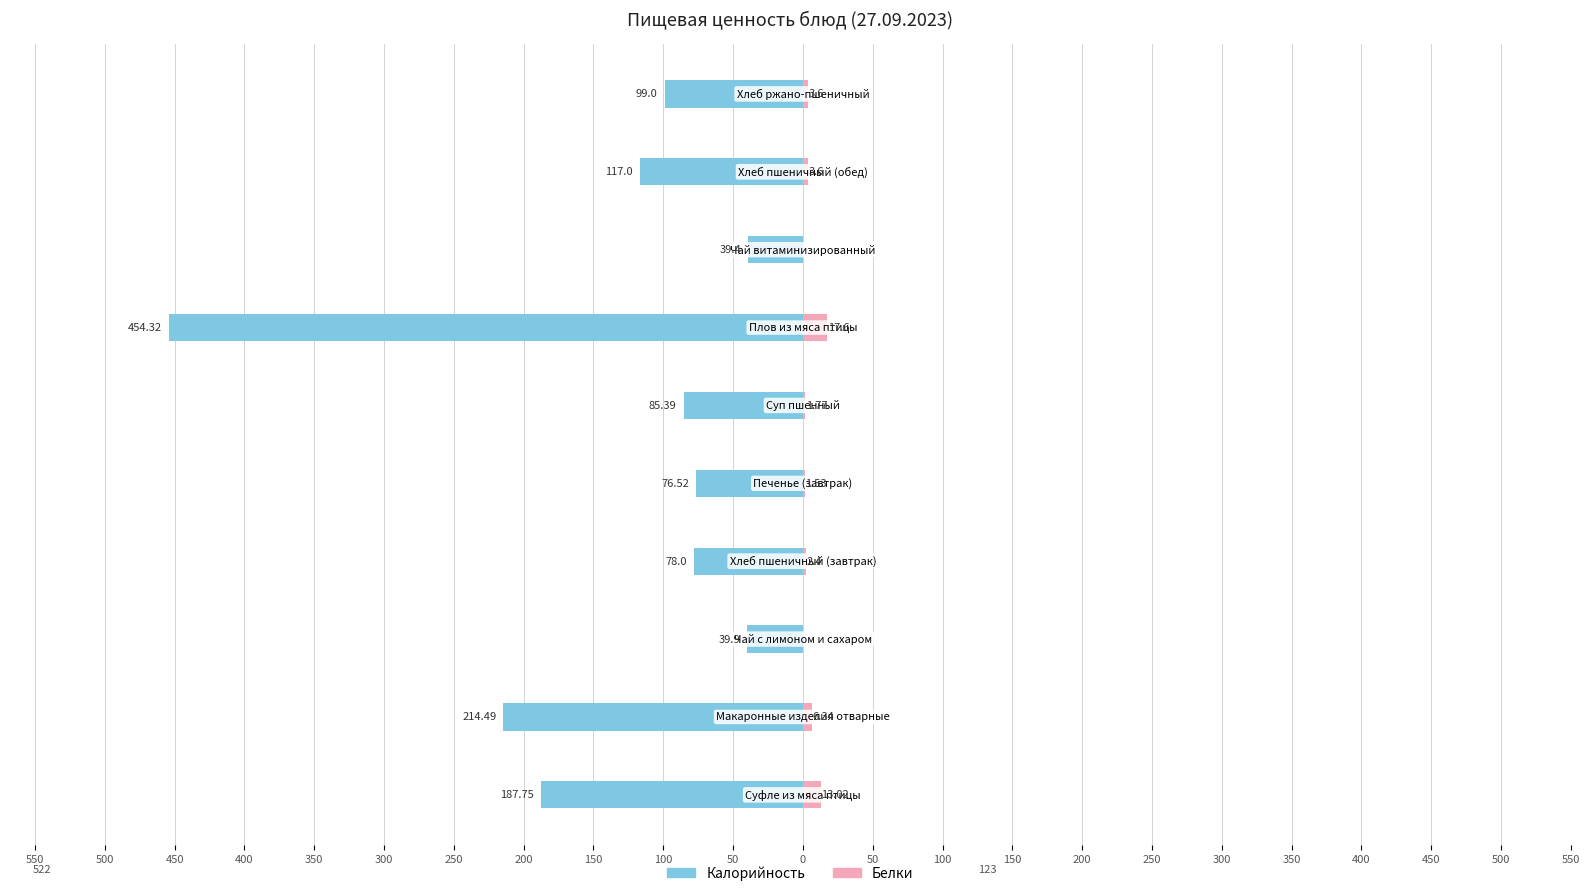

Reading left to right, list all the values displayed in this chart.

Калорийность: 550=-187.8	500=-214.5	450=-39.9	400=-78.0	350=-76.5	300=-85.4	250=-454.3	200=-39.4	150=-117.0	100=-99.0
Белки: 550=13.0	500=6.3	450=0.0	400=2.4	350=1.5	300=1.8	250=17.6	200=0.0	150=3.6	100=3.6